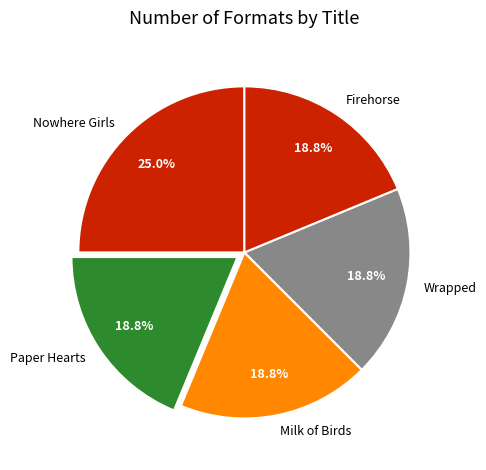

Is Nowhere Girls the majority of the pie?

No